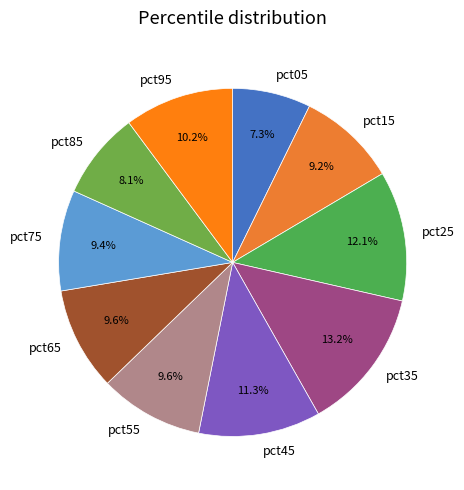

How many segments does this pie chart have?

10